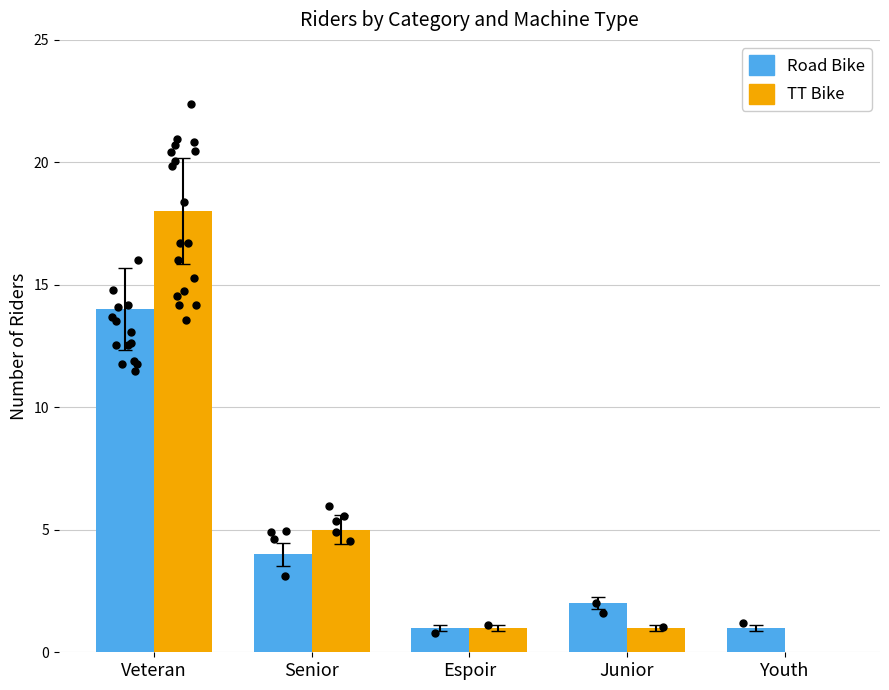

Which series reaches the minimum Y coordinate?

TT Bike